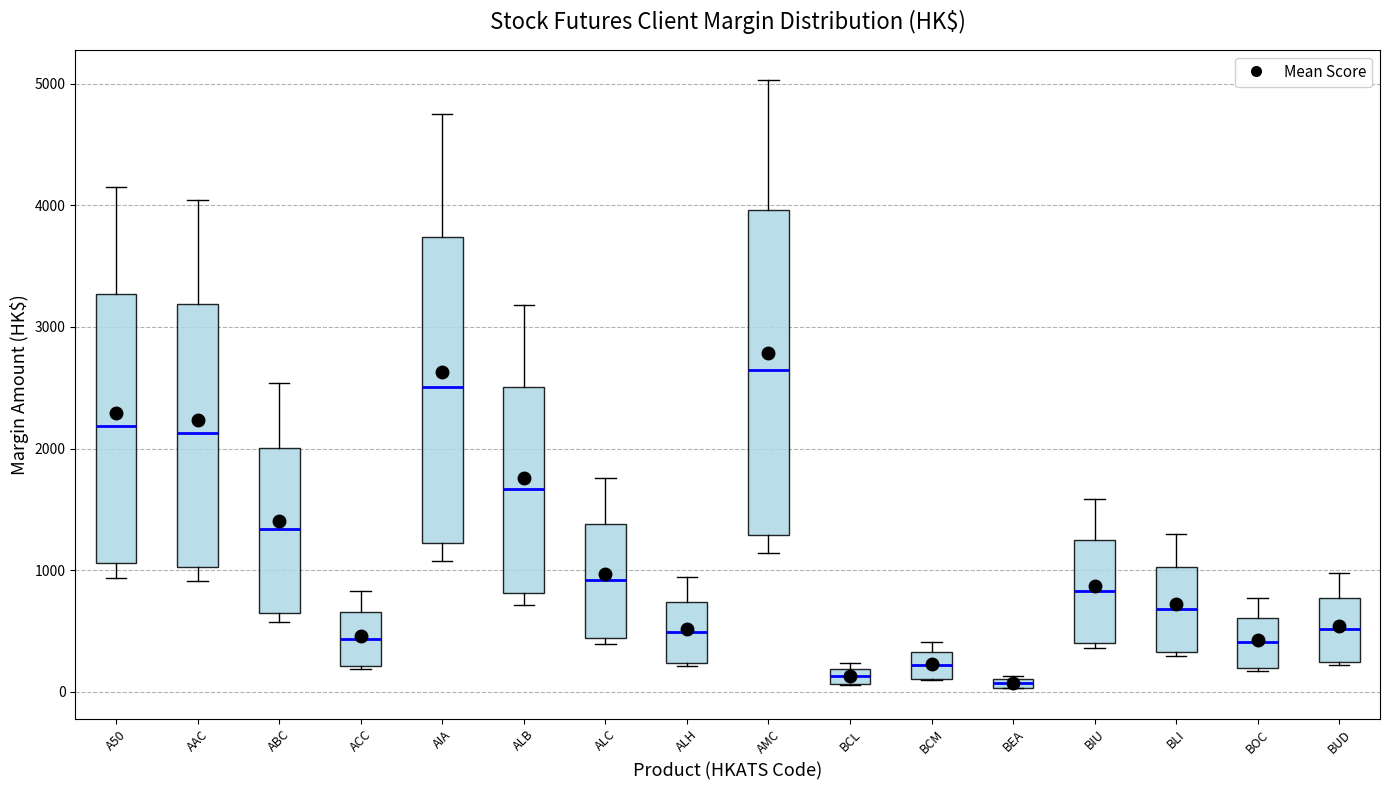

Where is the lower edge of the box for ACC on the y-axis? The values are not printed on the chart, so give them approximately, as read against the axis.

200